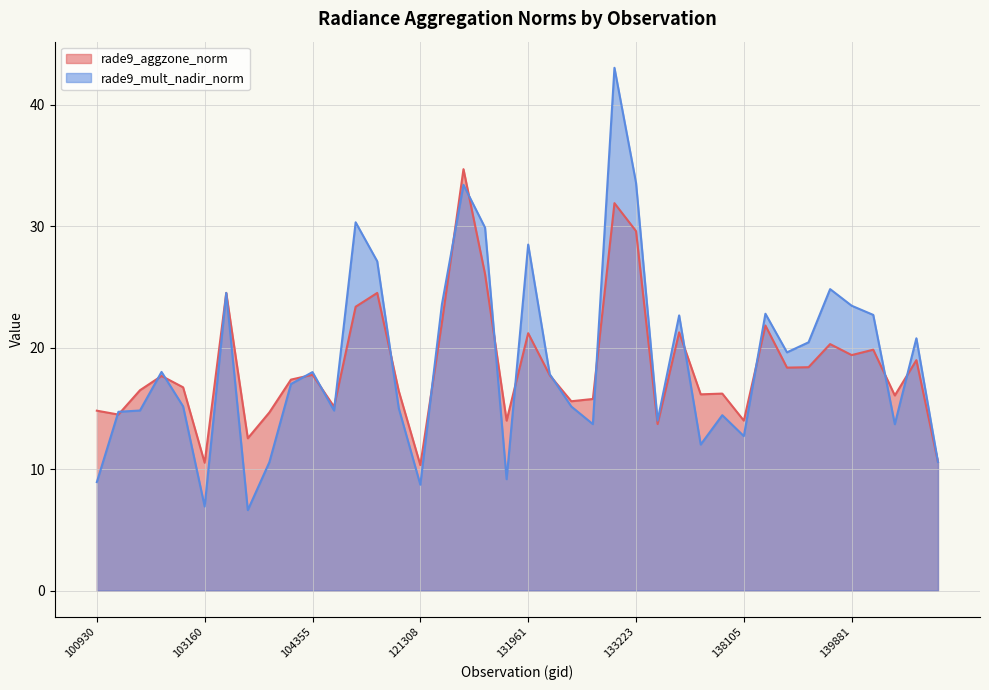

List the labels in order of rade9_mult_nadir_norm value, largest first.

133040, 133223, 122346, 110299, 123073, 131961, 115265, 139868, 103279, 122178, 139881, 138296, 140071, 134505, 143165, 138894, 138881, 102920, 104355, 132136, 104236, 103032, 132310, 115378, 102912, 110127, 102671, 137905, 133405, 132669, 142958, 138105, 134700, 143556, 104229, 131947, 100930, 121308, 103160, 104112